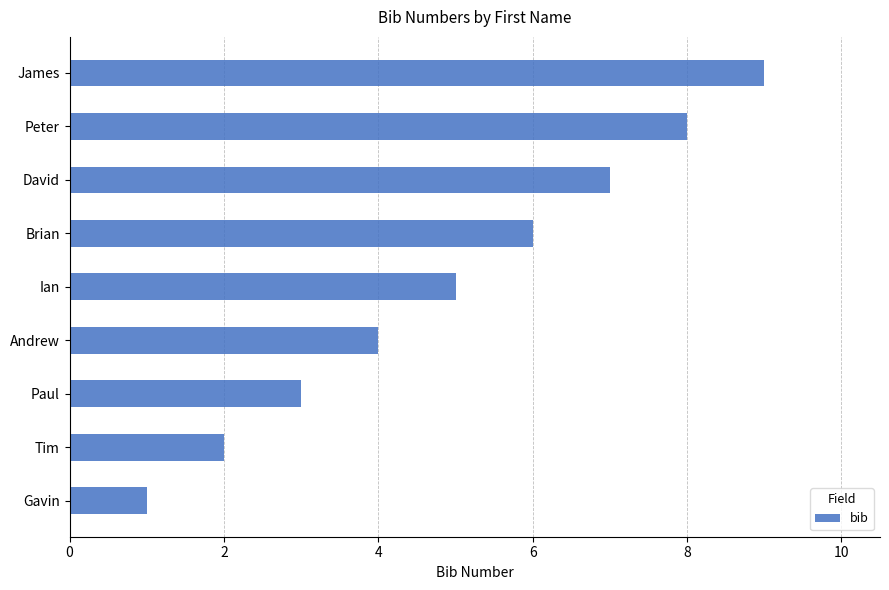

At which label is the value closest to 5?

Ian